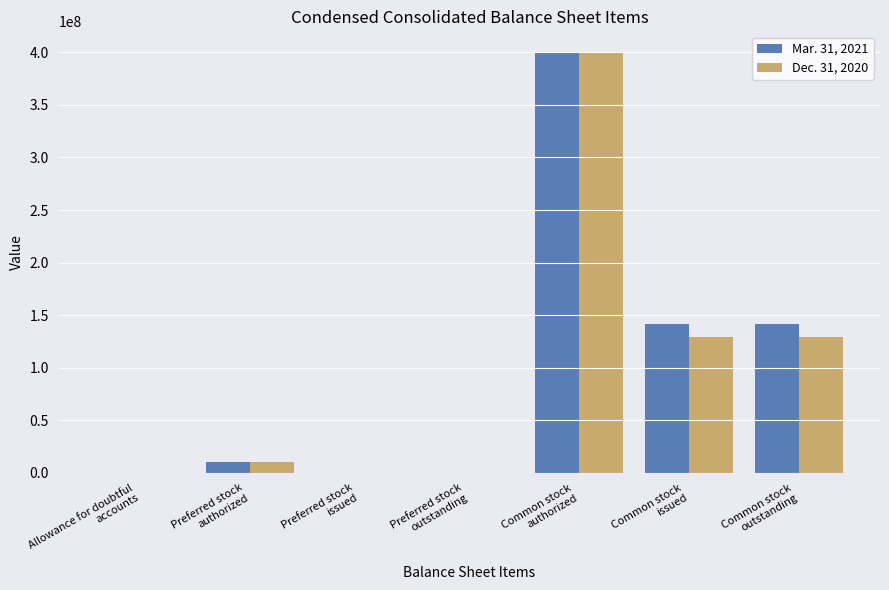

What is the maximum value shown in the chart?

400000000